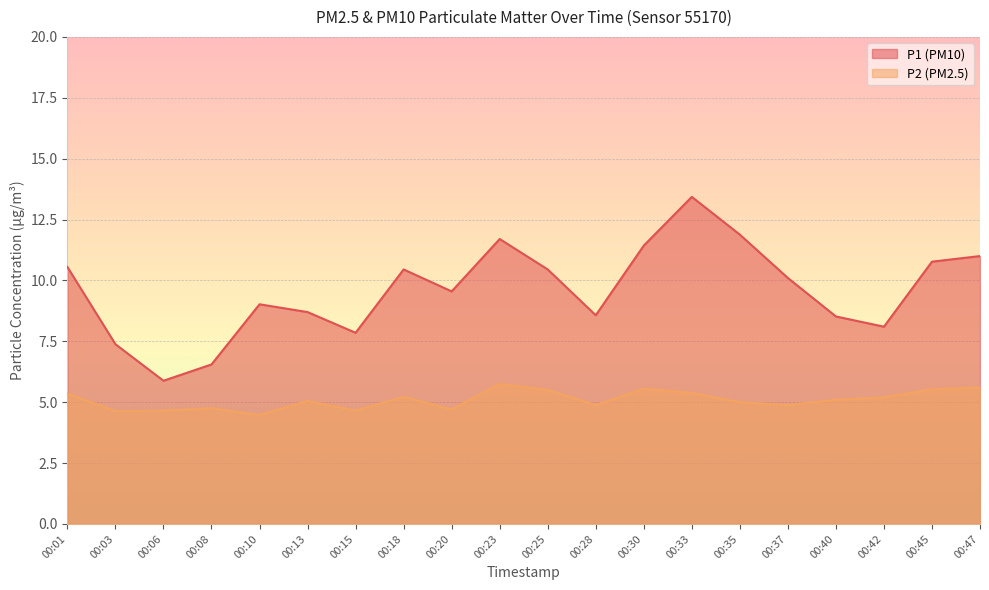

What is the minimum value for P2?

4.5